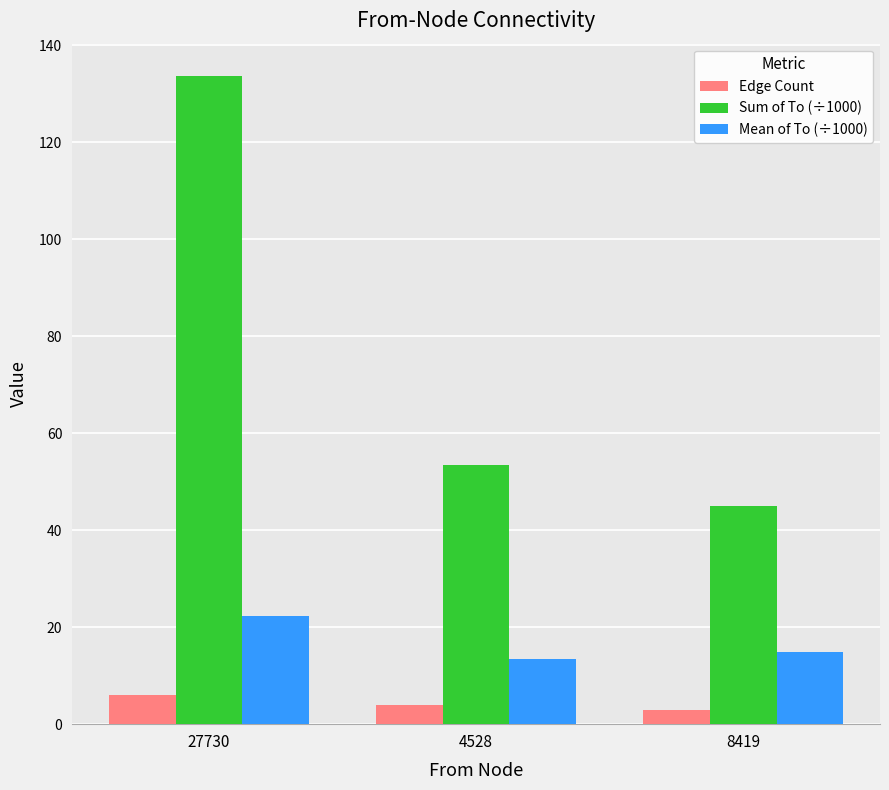

Which series has the largest range (max minus min)?

Sum of To (÷1000)